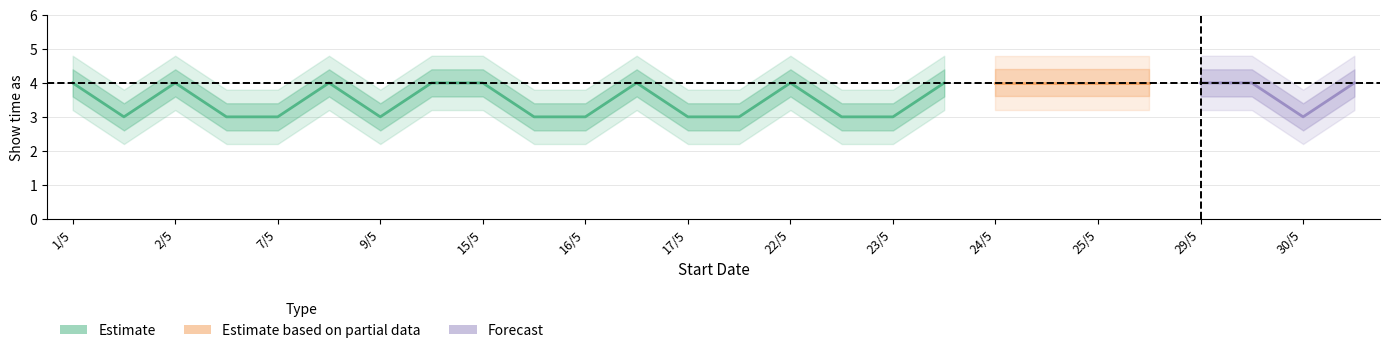

Reading right to left, transcribe all the data shown in this chart.

Show time as: 4.0	3.0	4.0	4.0	4.0	4.0	4.0	4.0	4.0	3.0	3.0	4.0	3.0	3.0	4.0	3.0	3.0	4.0	4.0	3.0	4.0	3.0	3.0	4.0	3.0	4.0
upper_band: 4.4	3.4	4.4	4.4	4.4	4.4	4.4	4.4	4.4	3.4	3.4	4.4	3.4	3.4	4.4	3.4	3.4	4.4	4.4	3.4	4.4	3.4	3.4	4.4	3.4	4.4
lower_band: 3.6	2.6	3.6	3.6	3.6	3.6	3.6	3.6	3.6	2.6	2.6	3.6	2.6	2.6	3.6	2.6	2.6	3.6	3.6	2.6	3.6	2.6	2.6	3.6	2.6	3.6
upper_band2: 4.8	3.8	4.8	4.8	4.8	4.8	4.8	4.8	4.8	3.8	3.8	4.8	3.8	3.8	4.8	3.8	3.8	4.8	4.8	3.8	4.8	3.8	3.8	4.8	3.8	4.8
lower_band2: 3.2	2.2	3.2	3.2	3.2	3.2	3.2	3.2	3.2	2.2	2.2	3.2	2.2	2.2	3.2	2.2	2.2	3.2	3.2	2.2	3.2	2.2	2.2	3.2	2.2	3.2